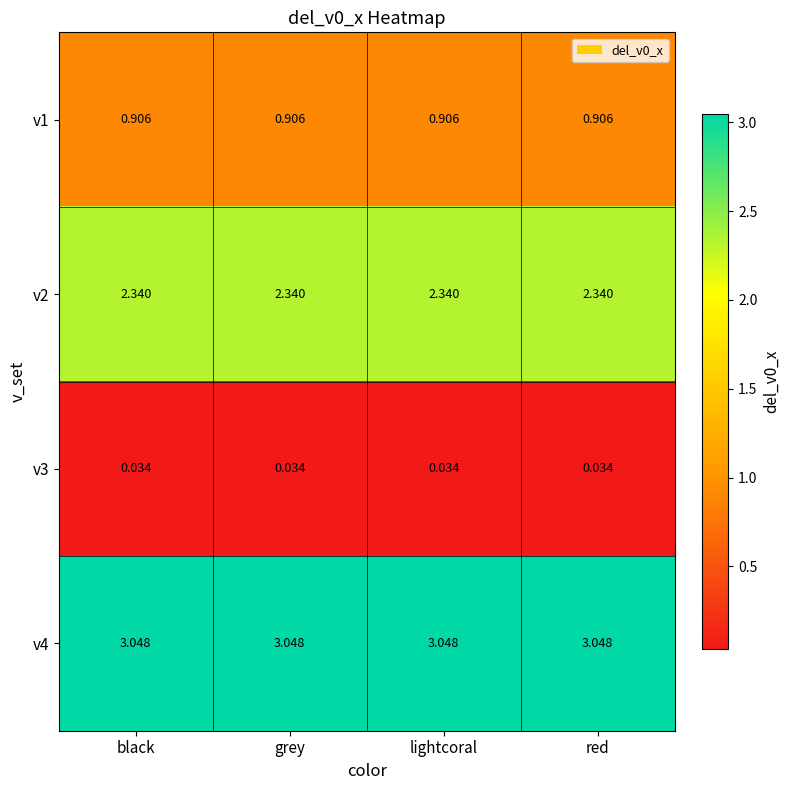

Is the value of v4 at grey greater than the value of v1 at lightcoral?

Yes